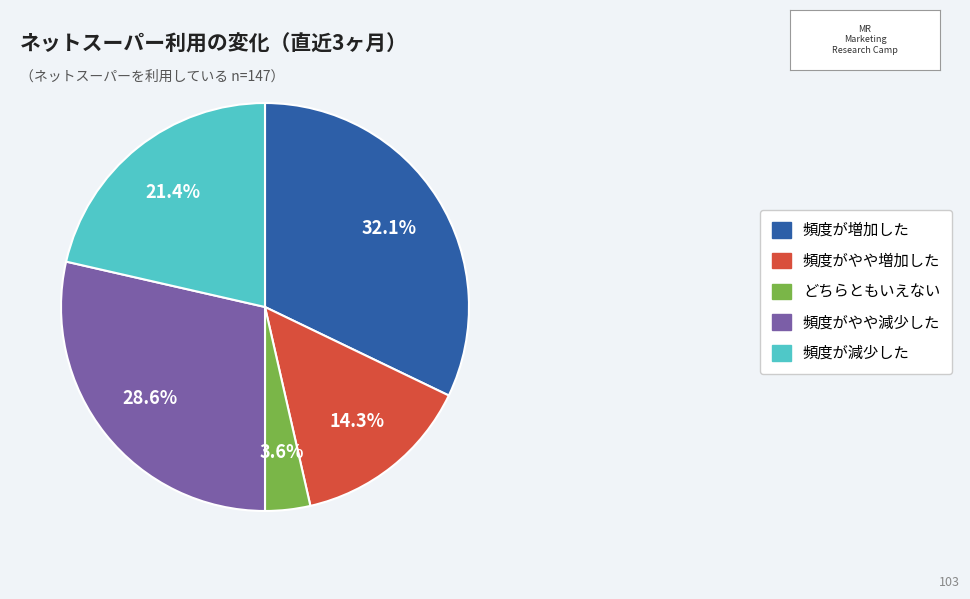

Does 頻度がやや減少した account for over 50% of the chart?

No